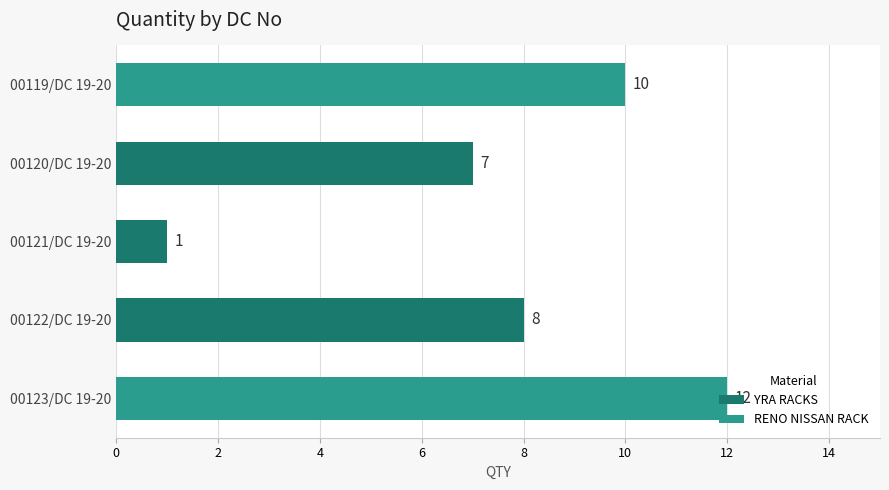

What is the value of the 3rd bar from the left?

1